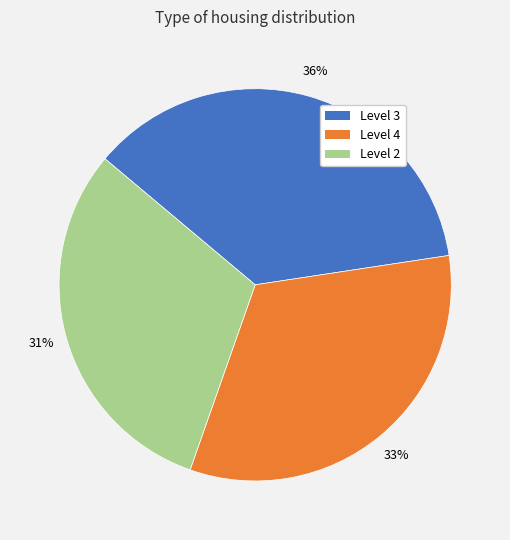

Is there any slice that represents more than half of the pie?

No